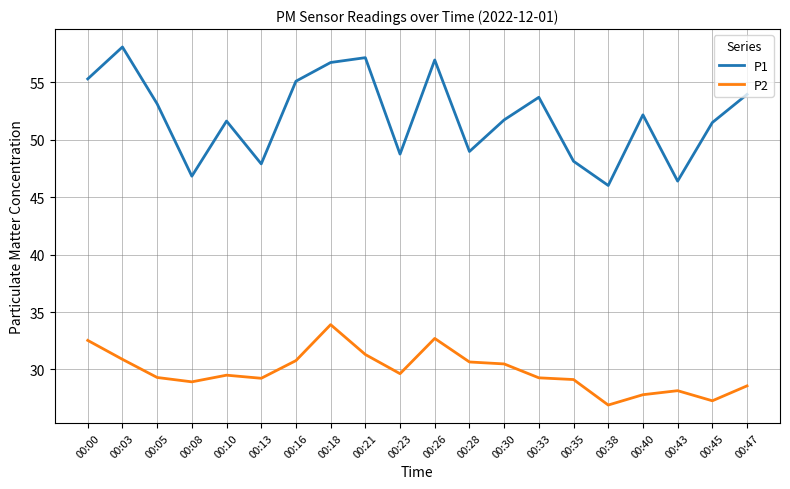

At 00:16, list the series in order from smallest to largest.

P2, P1